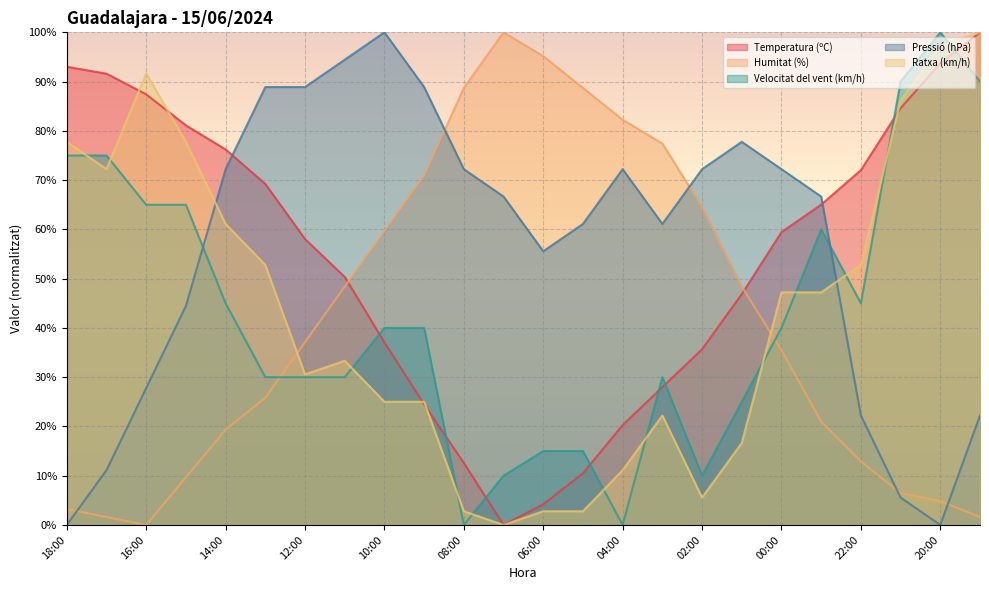

Between 17:00 and 21:00, which is larger?

17:00